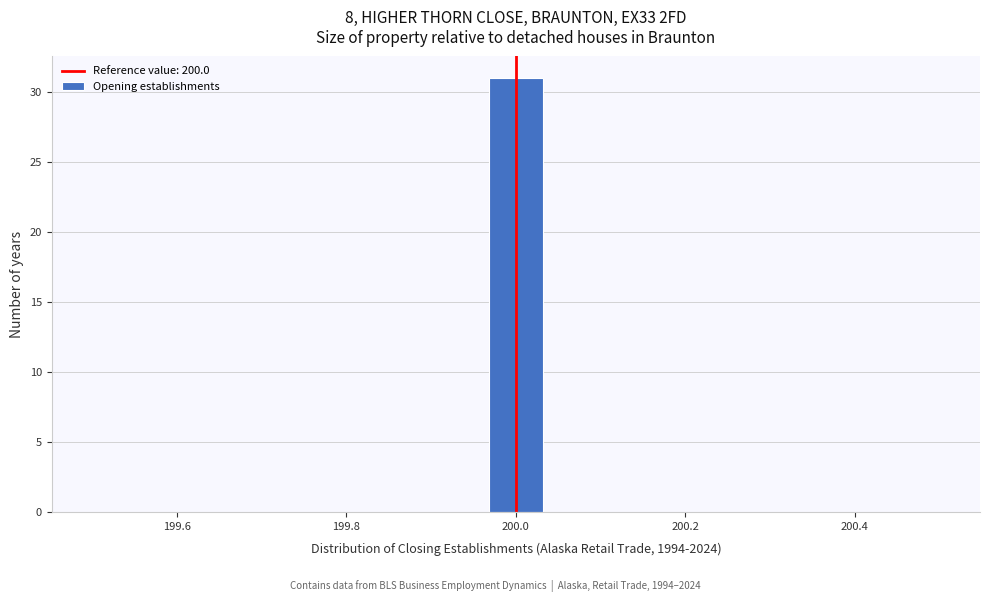

Read against the x-axis, roughly where is the centre of the tallest bar?

200.00